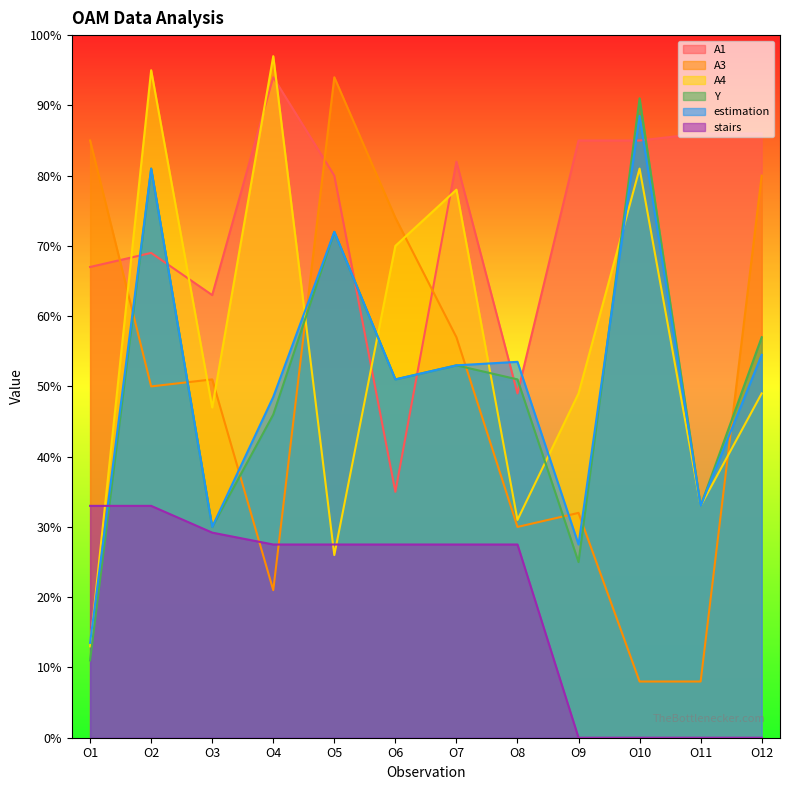

Which series ends up on top after the final intersection of Y and estimation?

Y